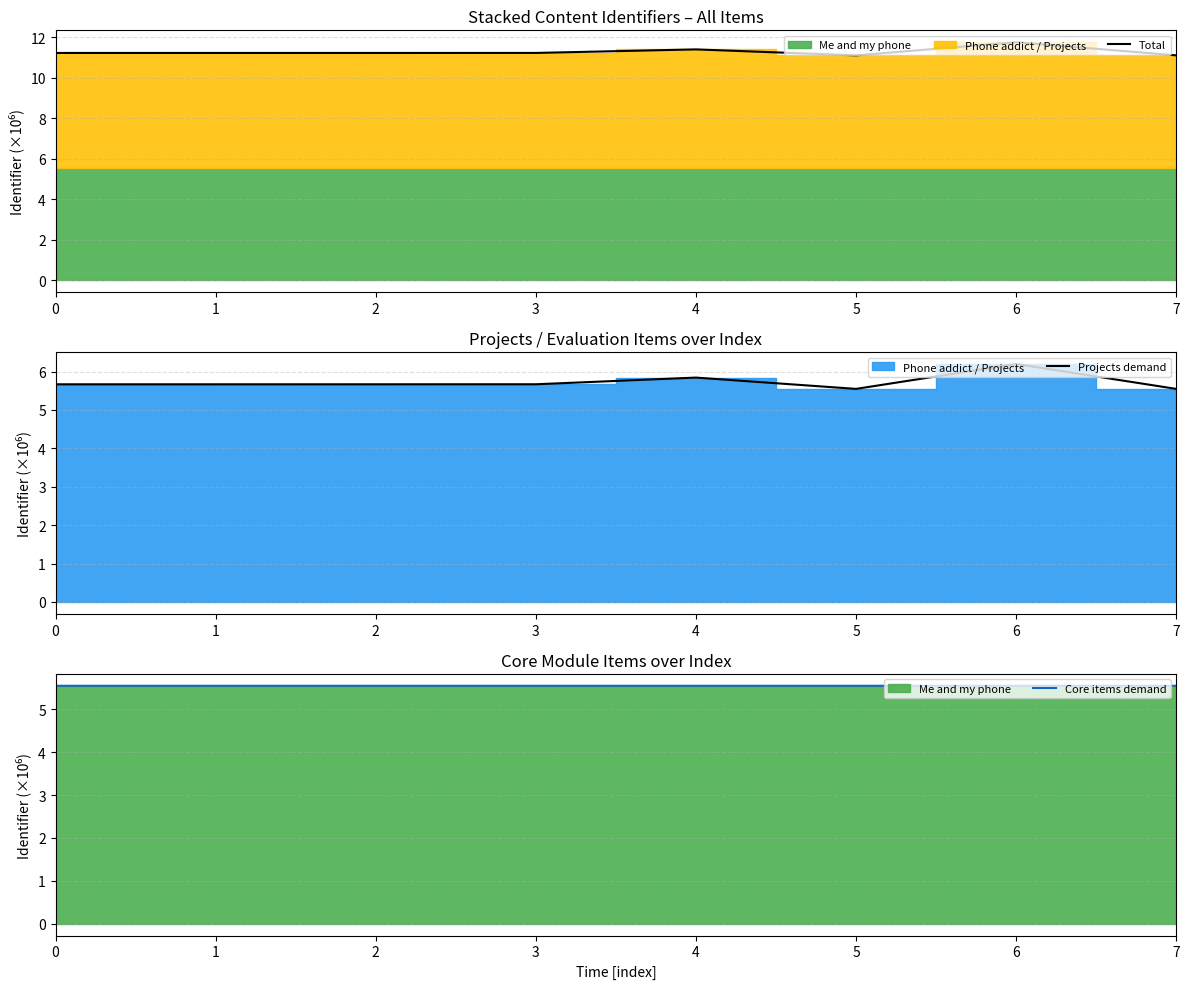

Is it true that Projects demand equals 7.6 at 3?

False